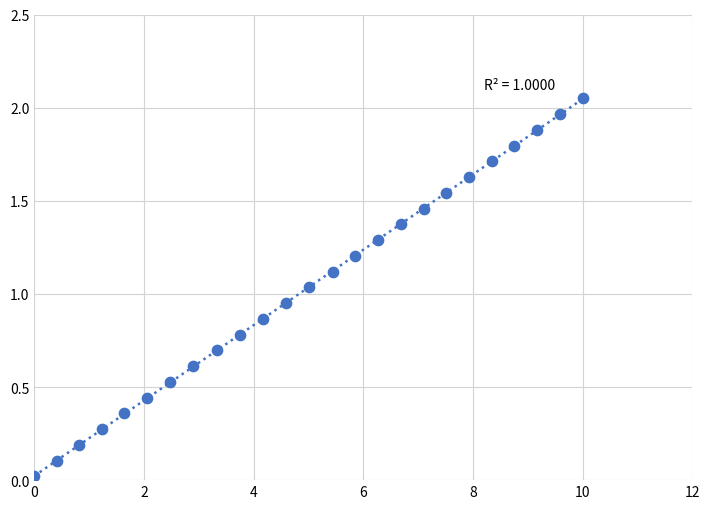

What is the range of X values (max minus min)?

10.0